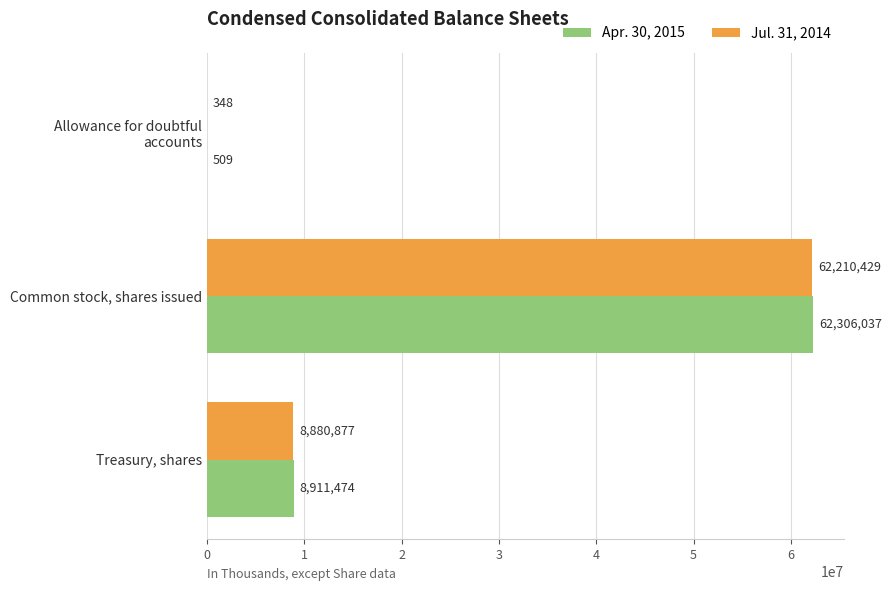

How many series are shown in this chart?

2